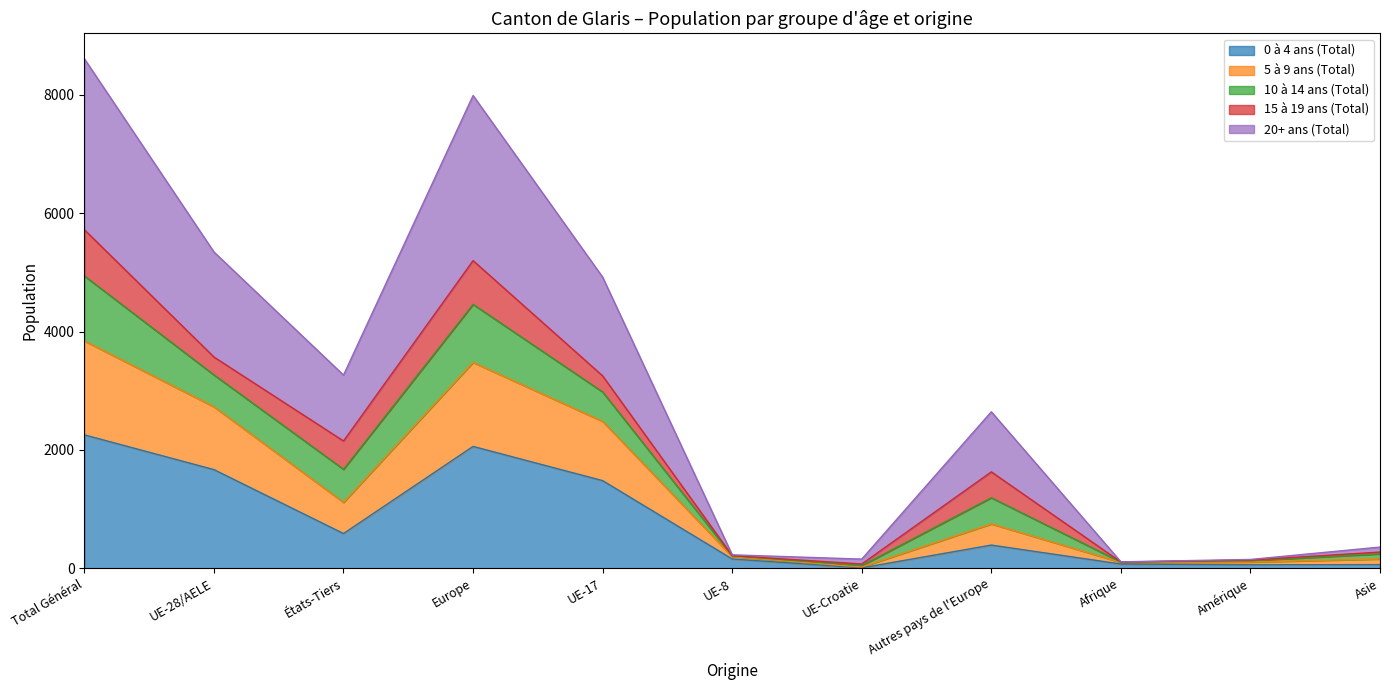

Which has a higher value, UE-28/AELE or États-Tiers?

UE-28/AELE